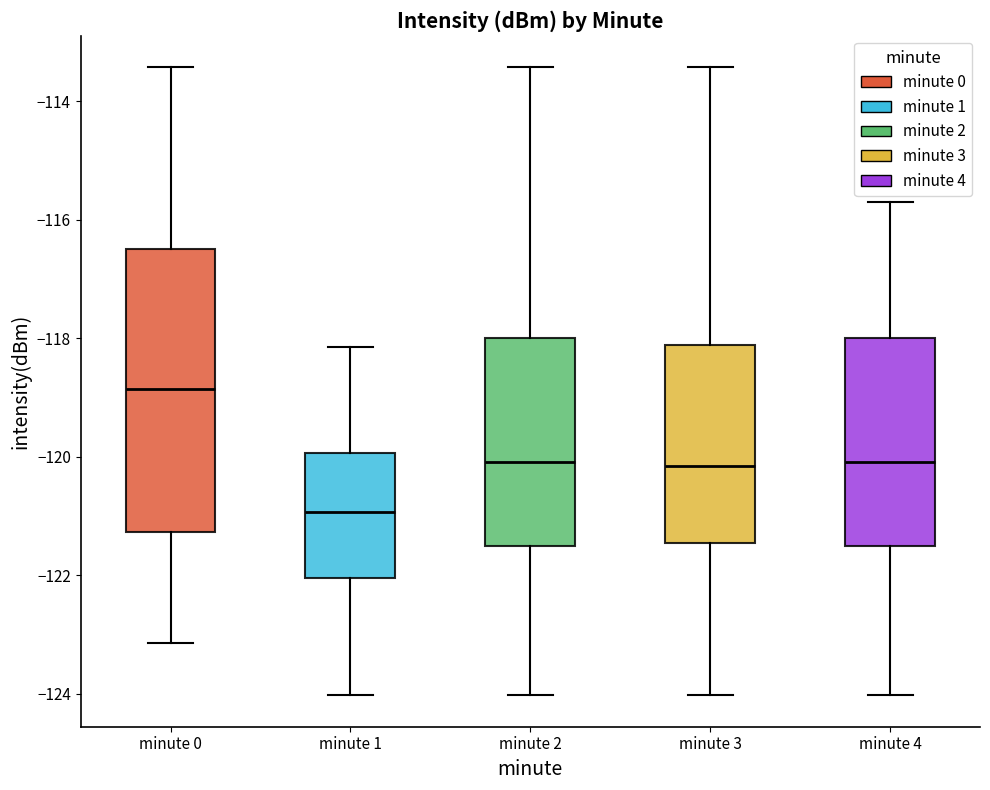

Comparing the boxes themselves (not the whiskers), which one is the tallest?

minute 0